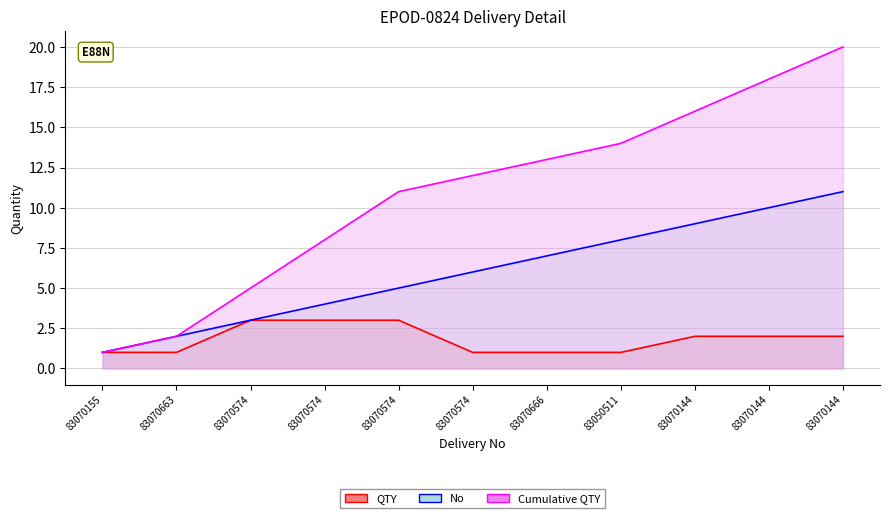

Reading left to right, extract all data points from this chart.

QTY: 1	1	3	3	3	1	1	1	2	2	2
No: 1	2	3	4	5	6	7	8	9	10	11
Cumulative QTY: 1	2	5	8	11	12	13	14	16	18	20